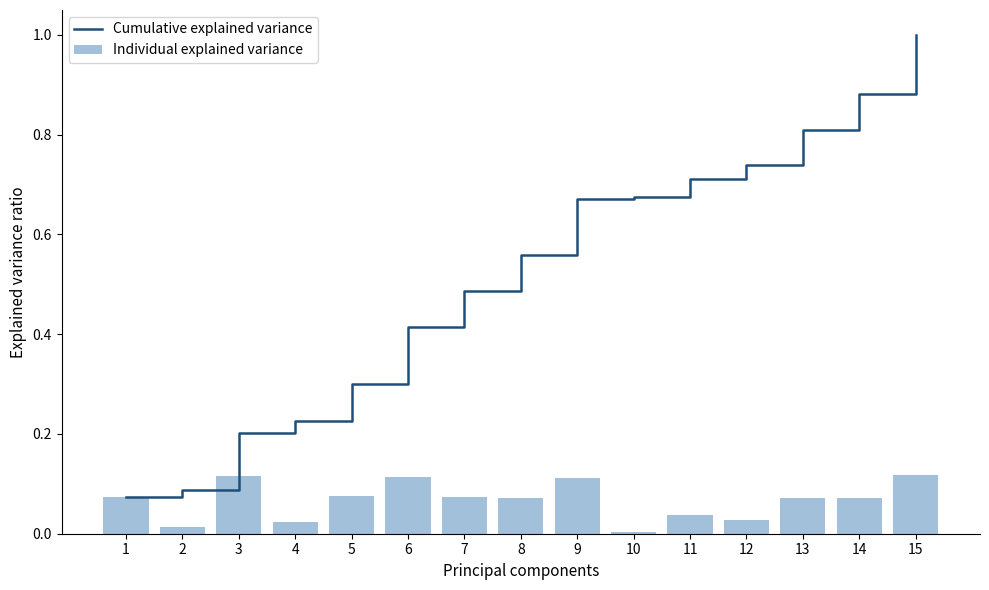

Rank the series by their maximum value, from highest to lowest.

Cumulative explained variance, Individual explained variance